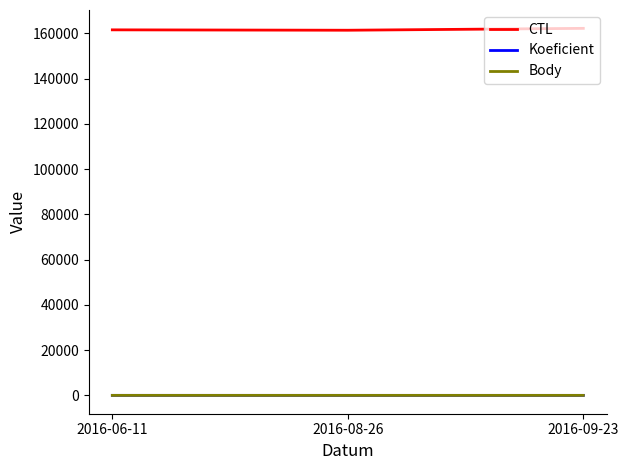

The value of CTL at 2016-09-23 is 162166. True or false?

True